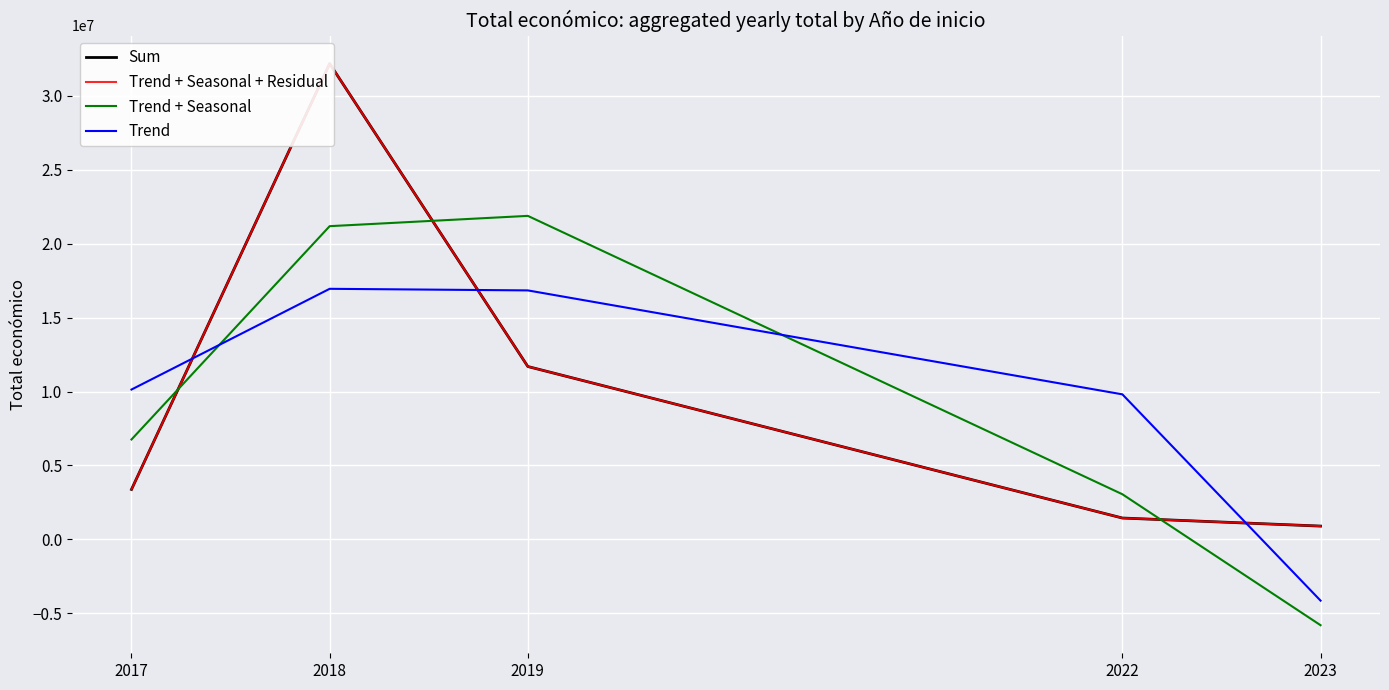

Rank the series by their maximum value, from lowest to highest.

Trend, Trend + Seasonal, Sum, Trend + Seasonal + Residual